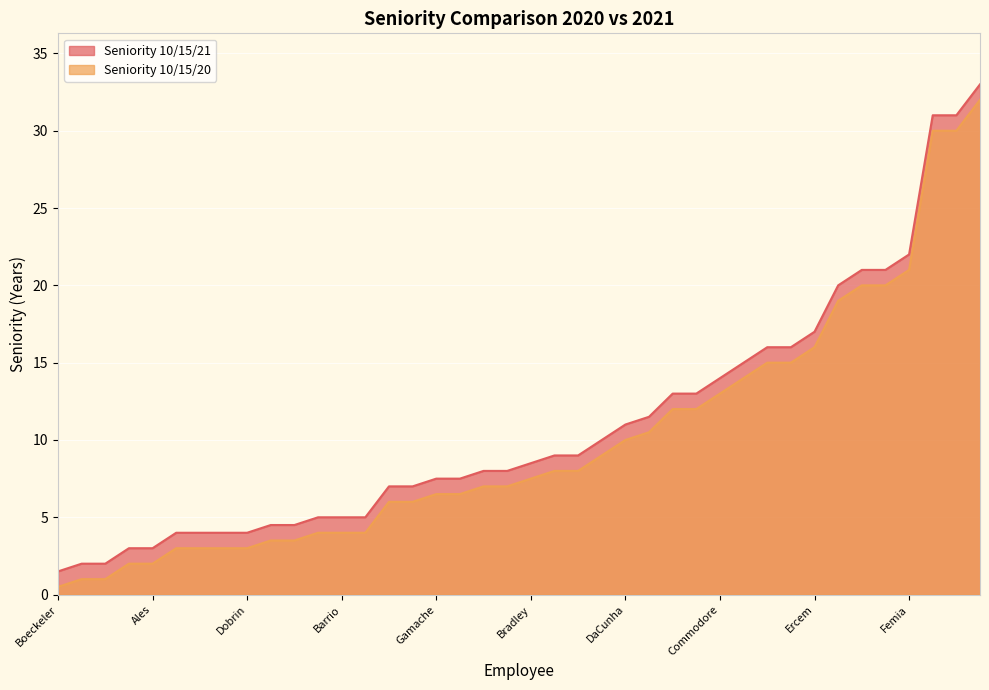

True or false: Seniority 10/15/21 has a value of 16.0 at Eiler.

True